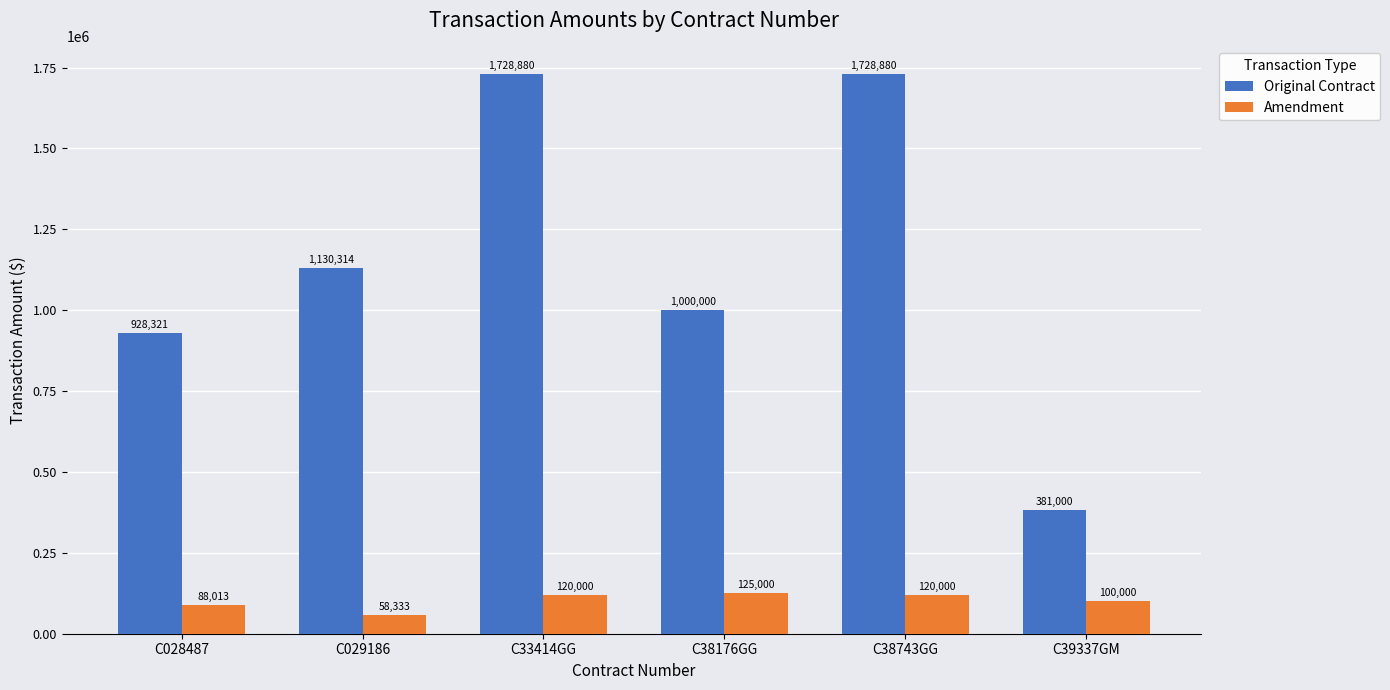

What is the greatest value displayed?

1728880